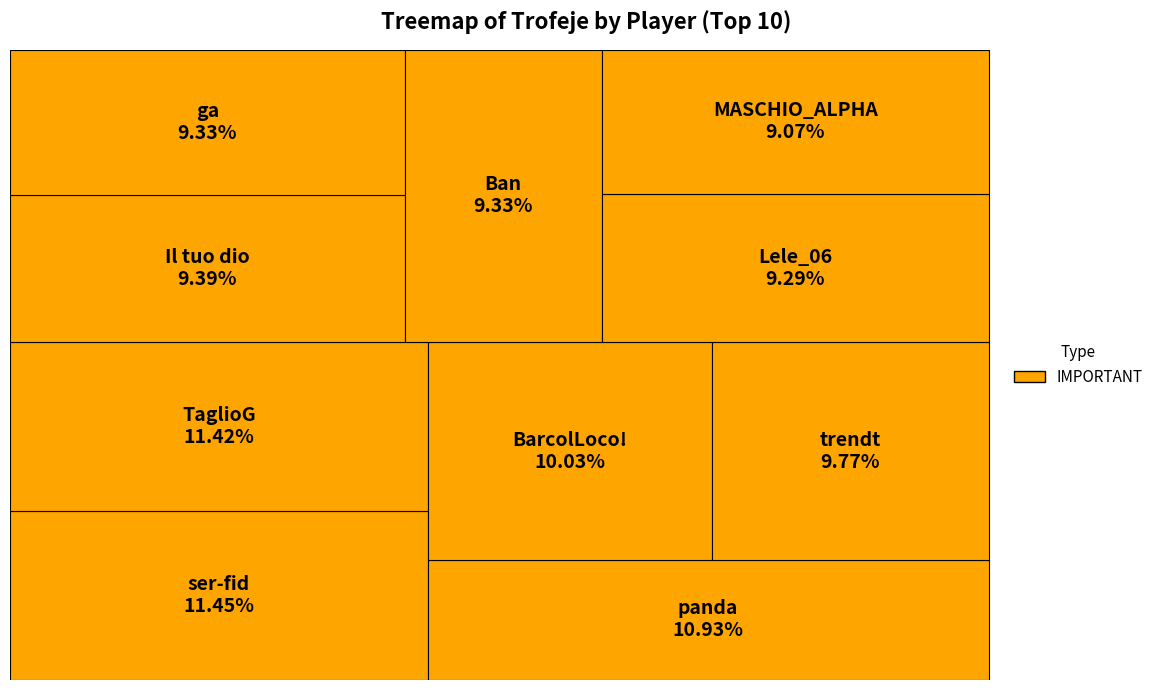

How many segments does this pie chart have?

10